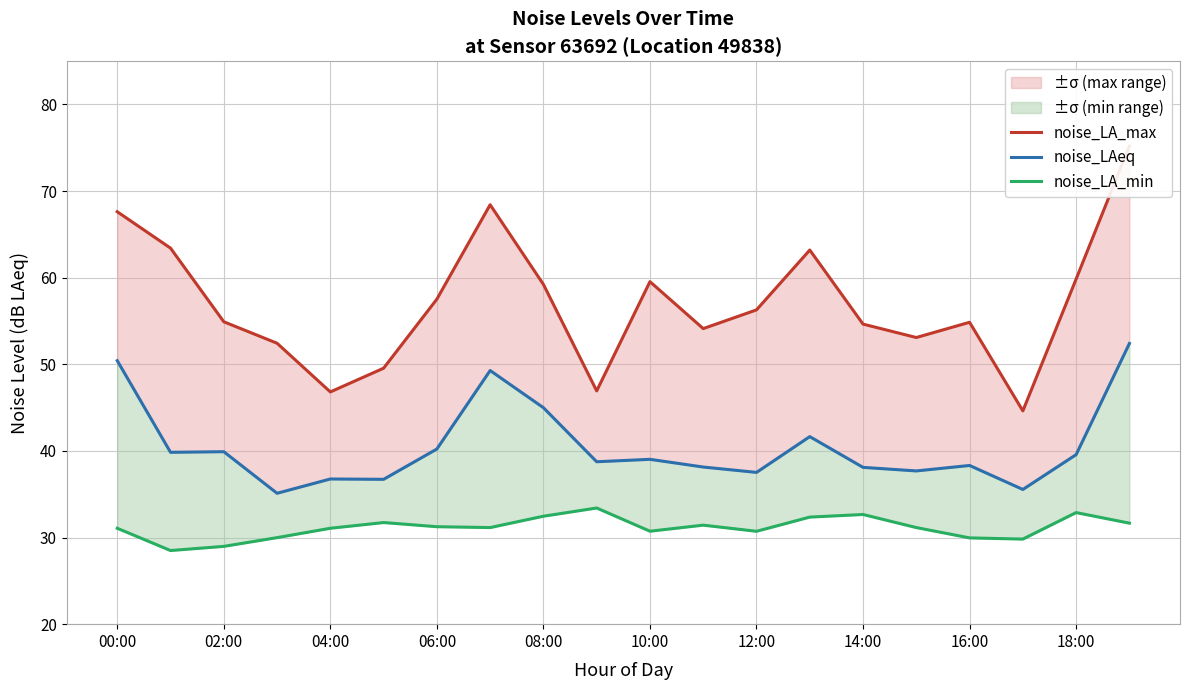

What is the maximum value for noise_LA_max?

75.2